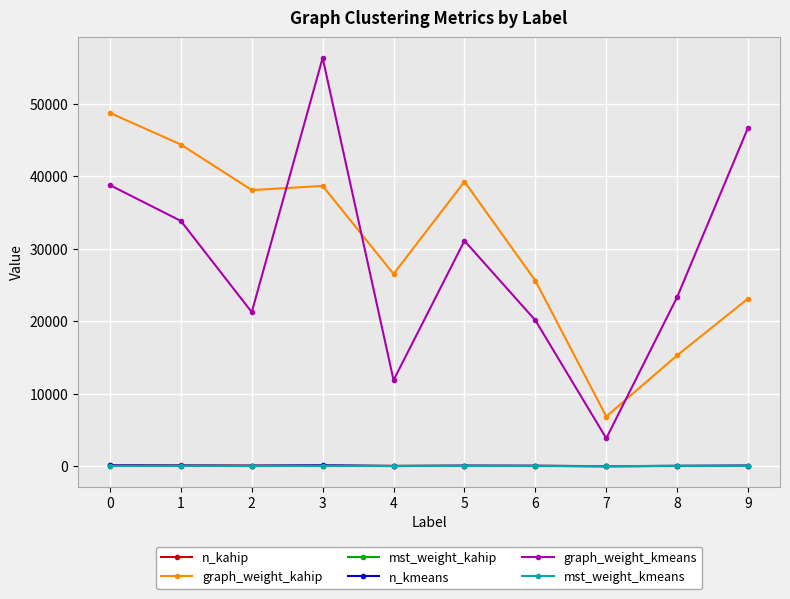

At which category is the sum across all series the highest?

3